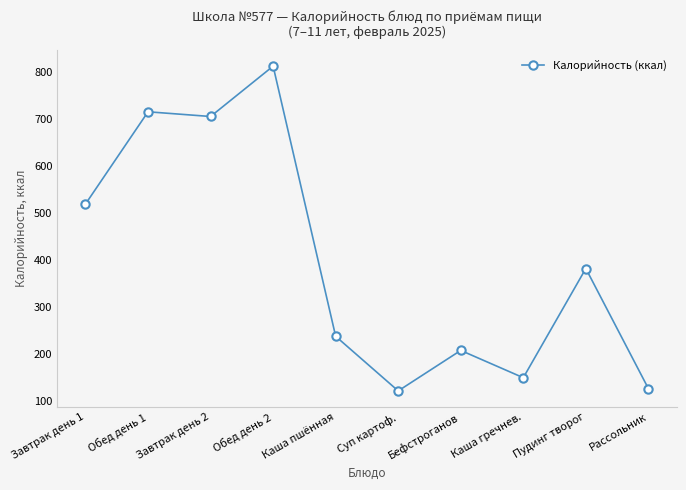

What is the change in value from Завтрак день 1 to Каша пшённая?

-281